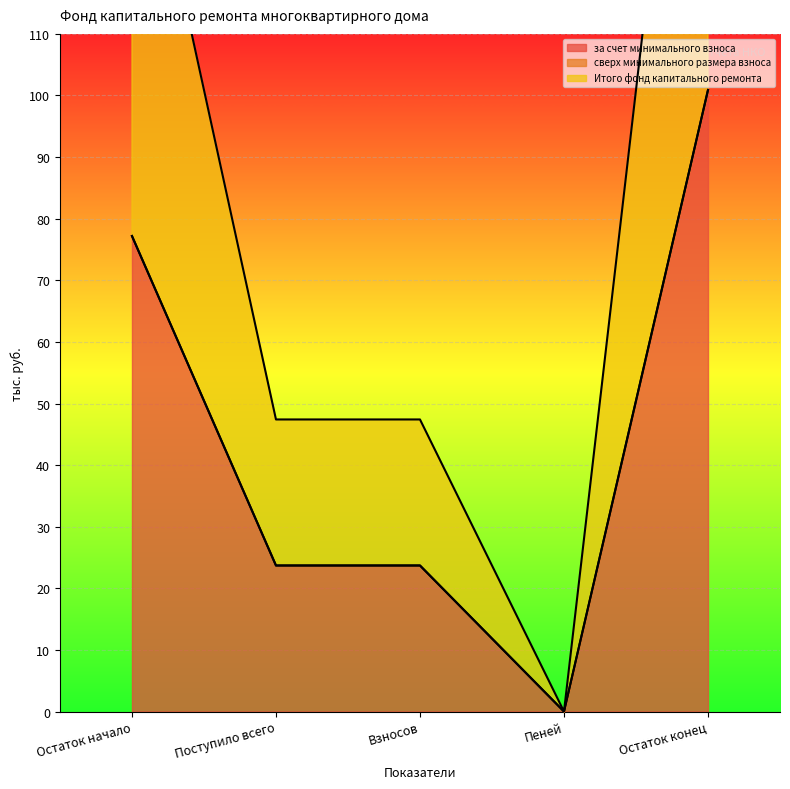

How many data points in Итого фонд капитального ремонта are above 23?

4